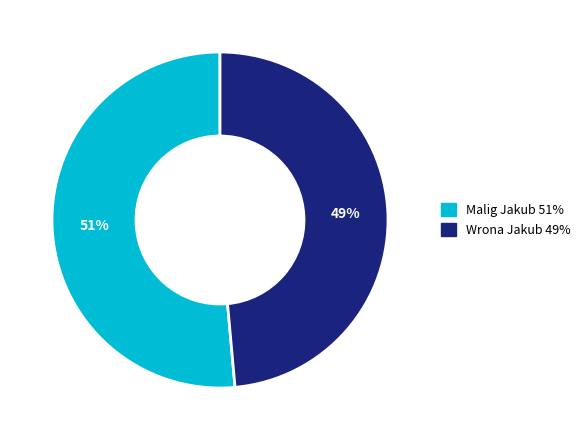

What percentage is the Malig Jakub slice, to the nearest percent?

51%